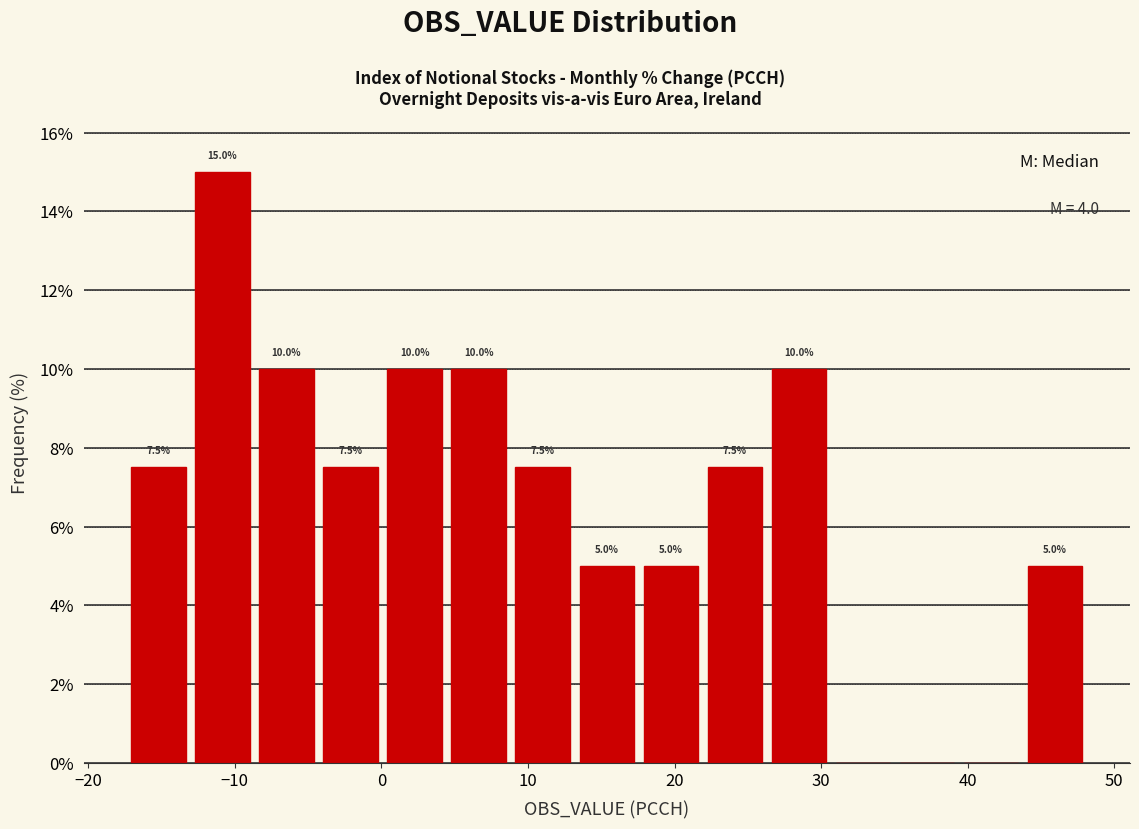

Which range on the x-axis has the tallest bar?

-13 to -9